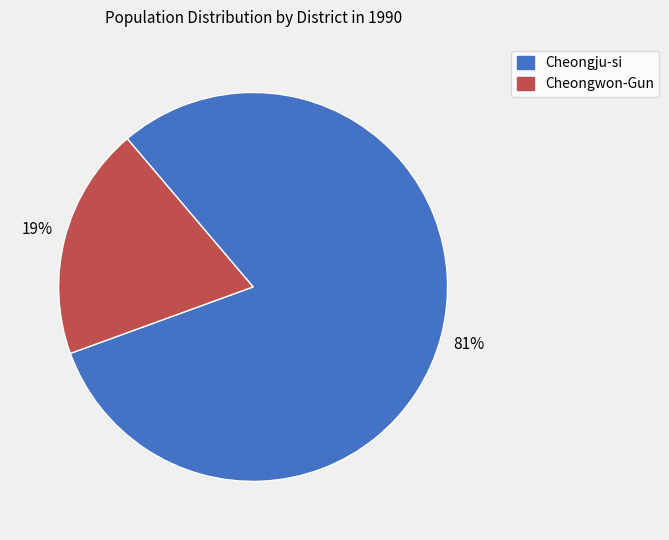

To the nearest percent, what portion does Cheongwon-Gun represent?

19%